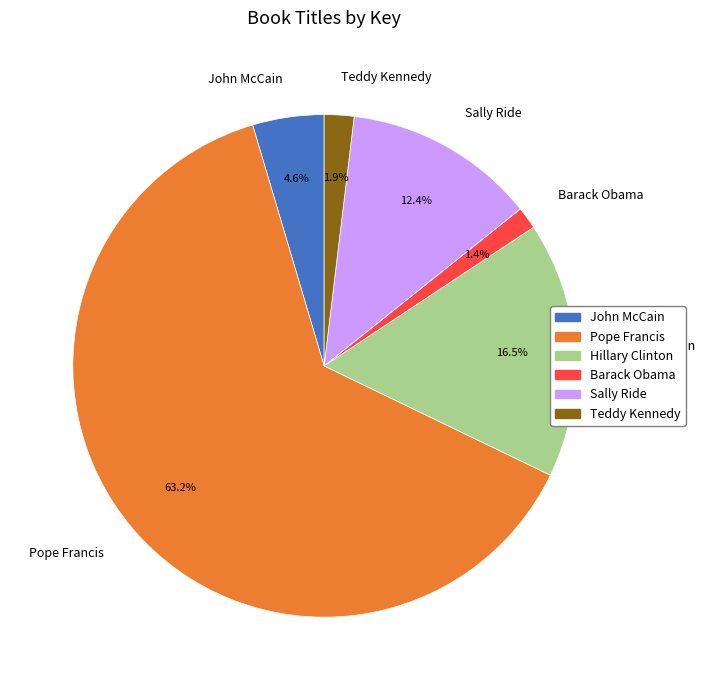

Which has a higher value, Hillary Clinton or Teddy Kennedy?

Hillary Clinton